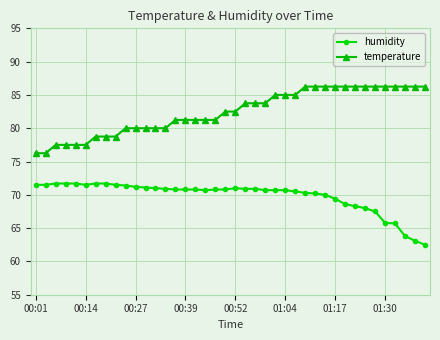

What is the sum of all temperature values?

3297.5